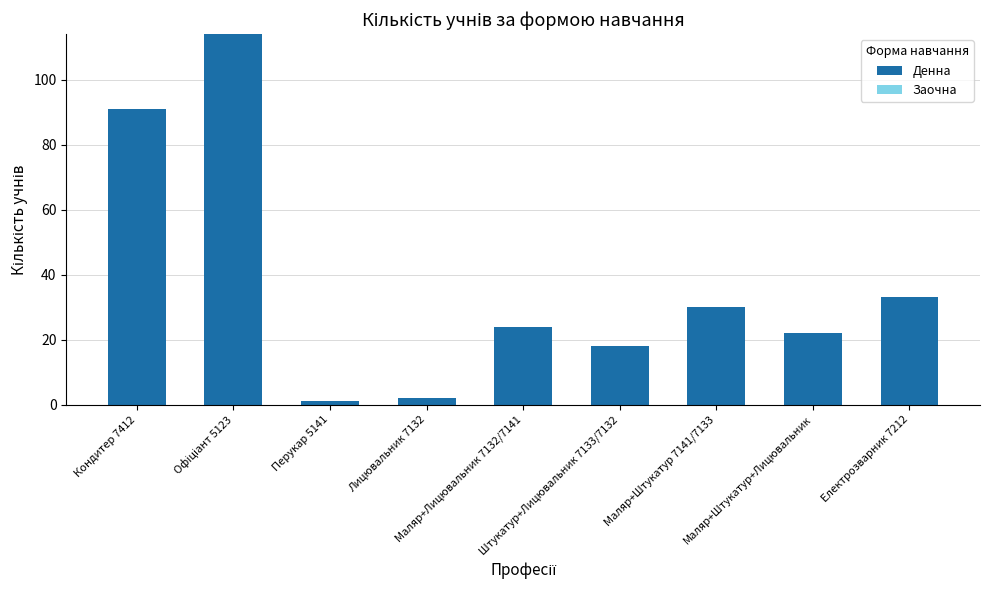

What is the greatest value displayed?

114